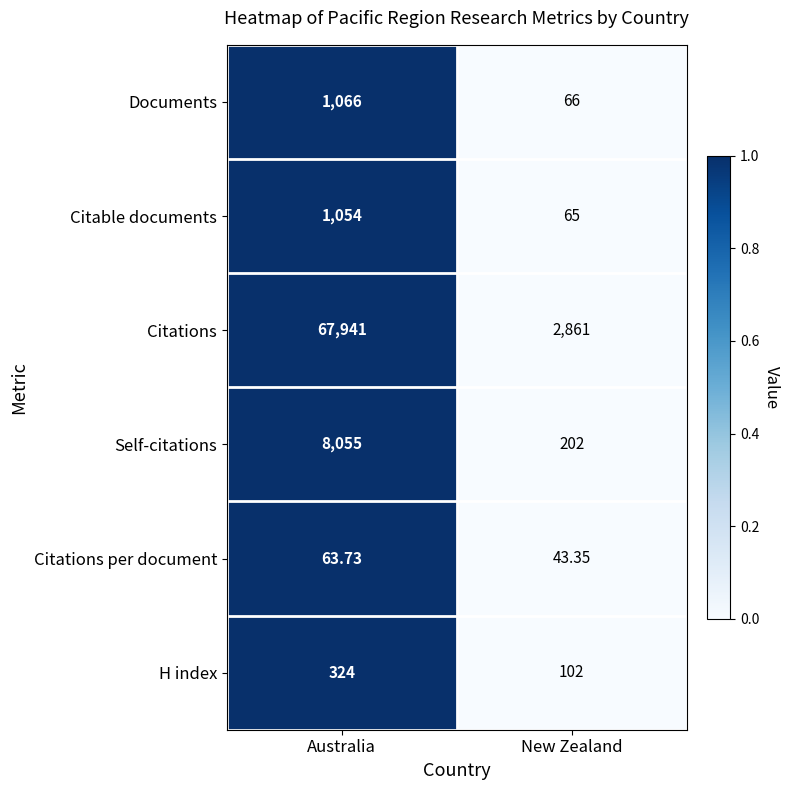

Which category has the highest value in the Citations series?

Australia